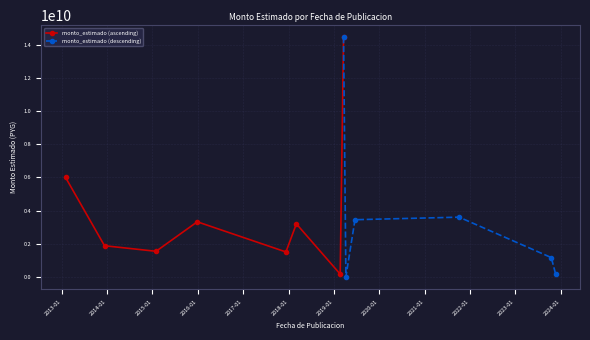

What is the label of the 10th point from the left?

2019-06-20